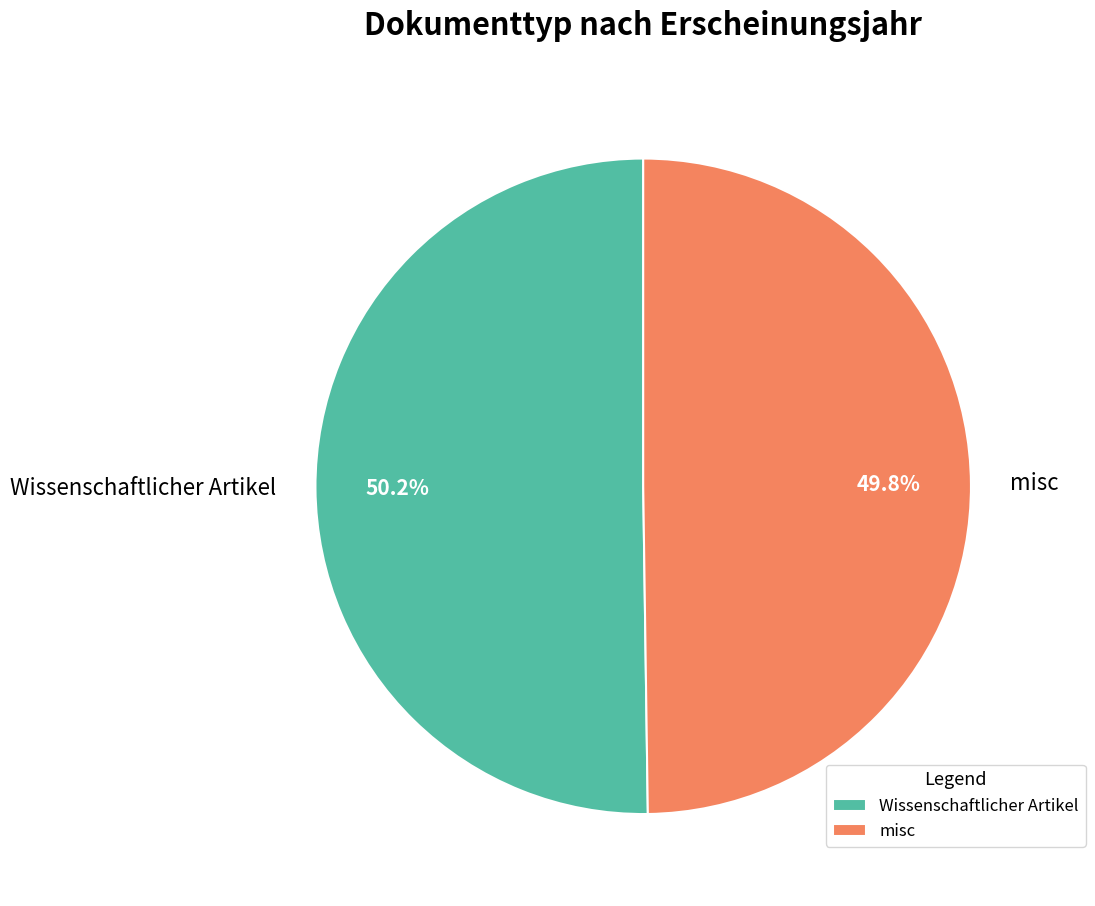

Count the number of slices in the pie.

2